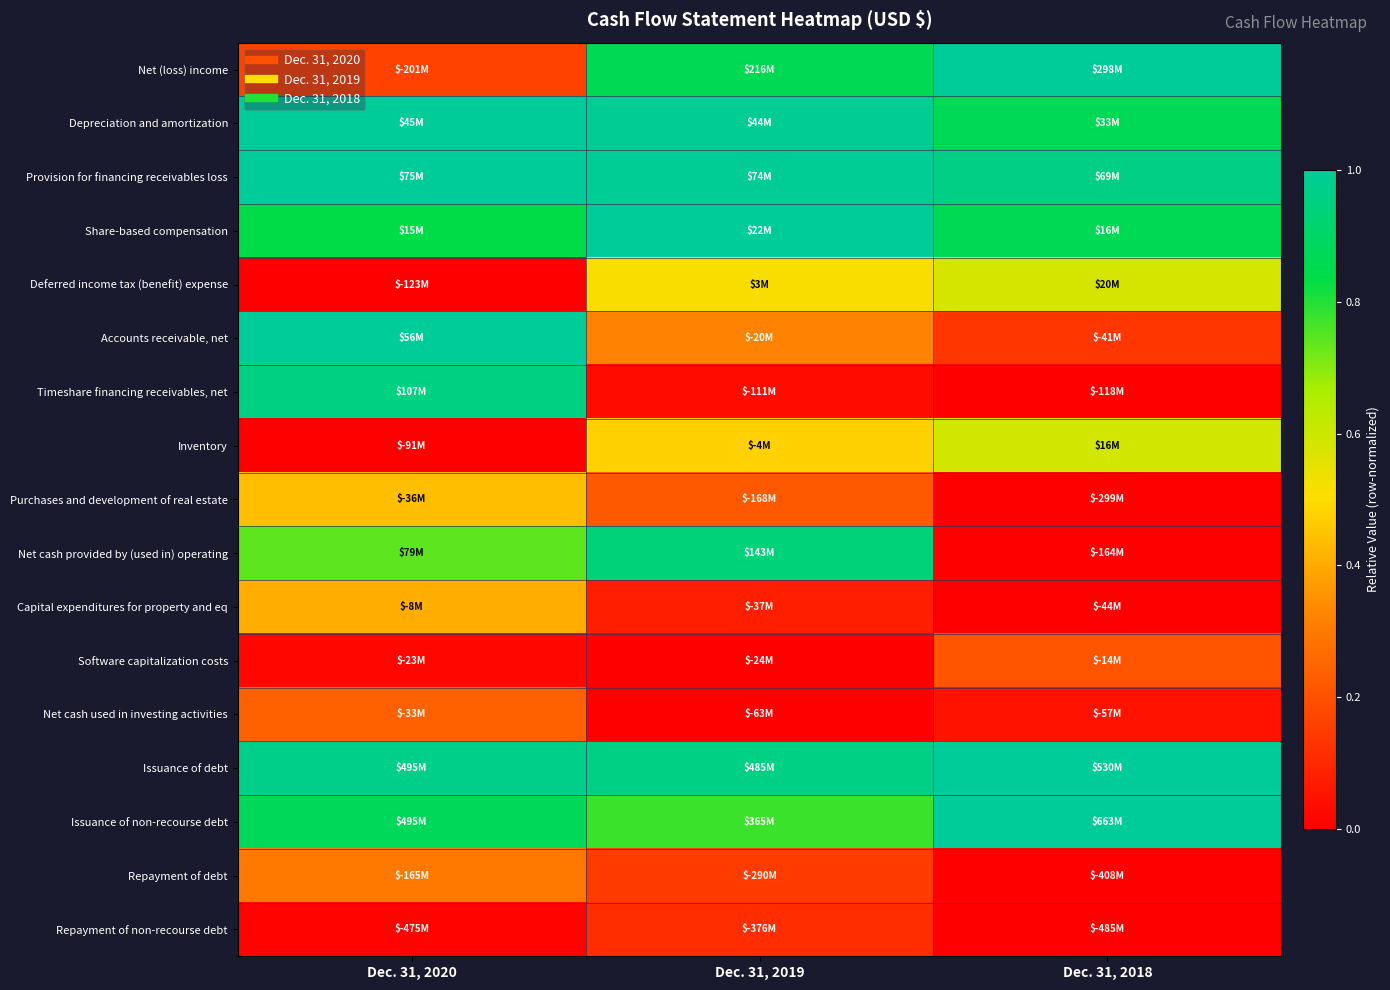

Between Dec. 31, 2020 and Dec. 31, 2018, which is larger?

Dec. 31, 2018